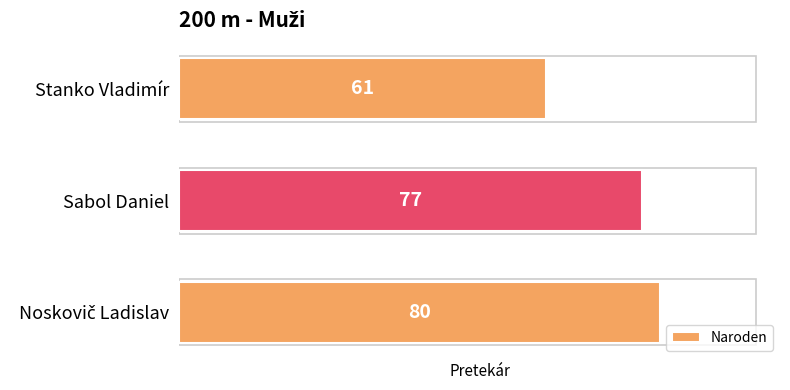

How many categories are shown in the chart?

3